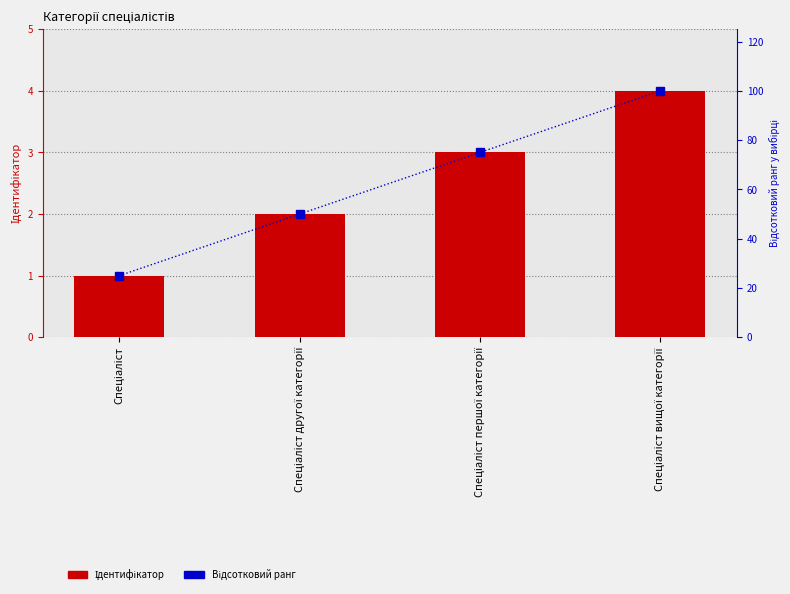

Which category has the highest value across all series?

Спеціаліст вищої категорії